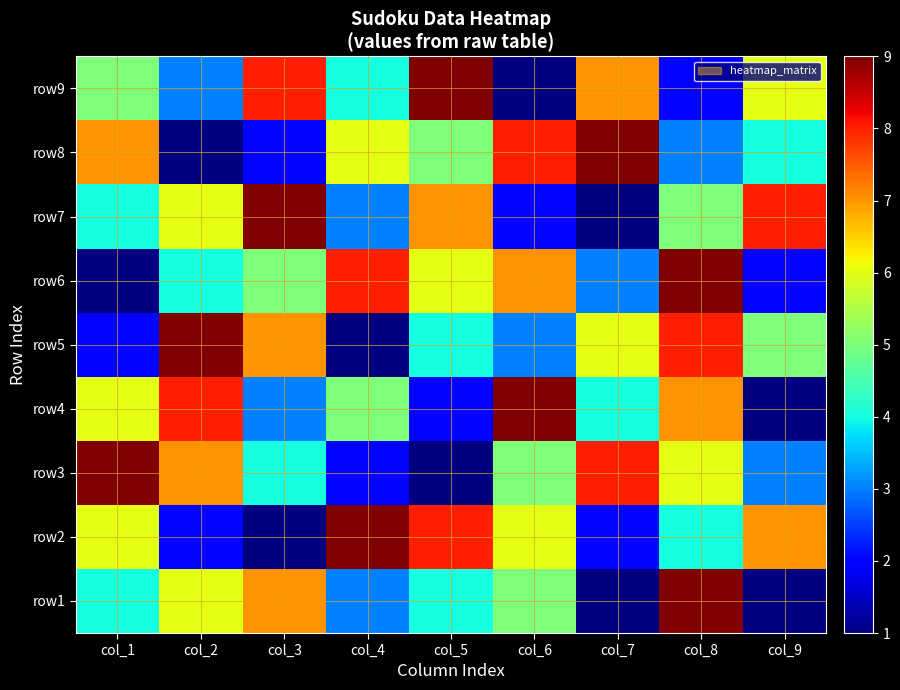

Rank the series by their average value, from lowest to highest.

row1, row2, row3, row4, row5, row6, row7, row8, row9